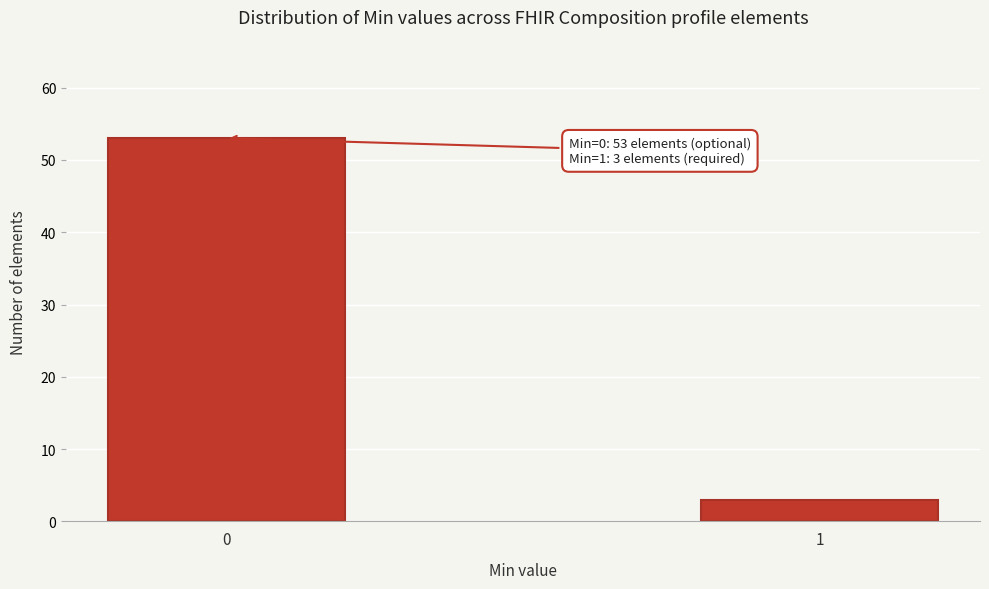

Reading left to right, list all the values displayed in this chart.

0=53	1=3